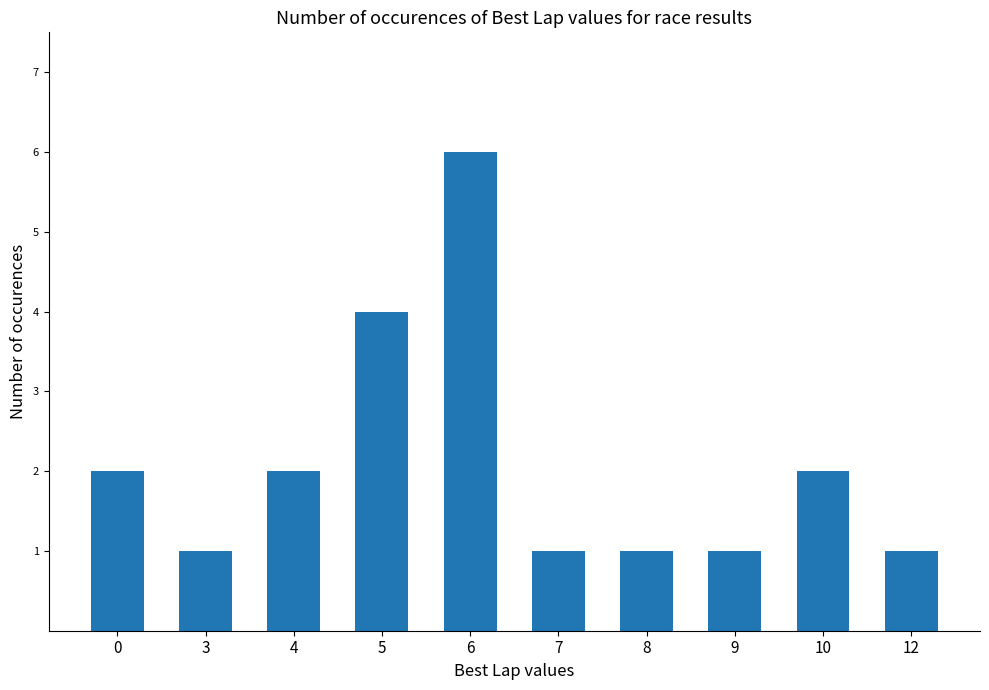

What is the maximum value shown in the chart?

6